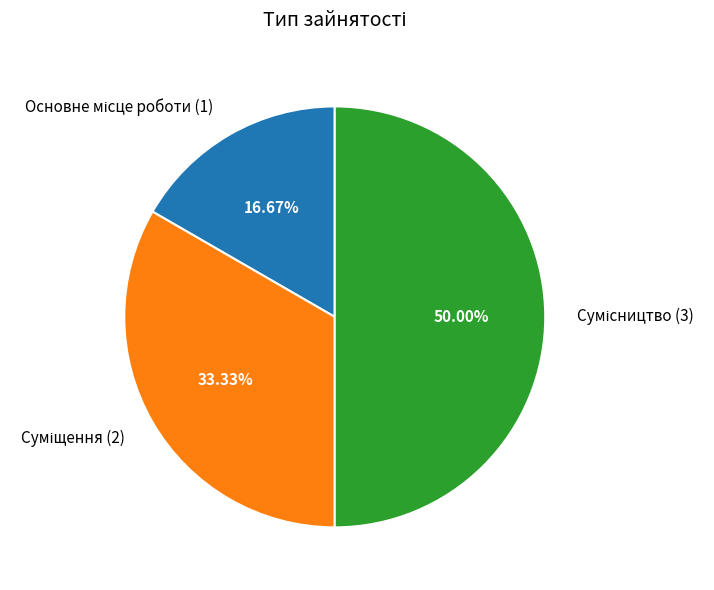

Approximately how many times larger is the value at Сумісництво compared to Суміщення?

1.5